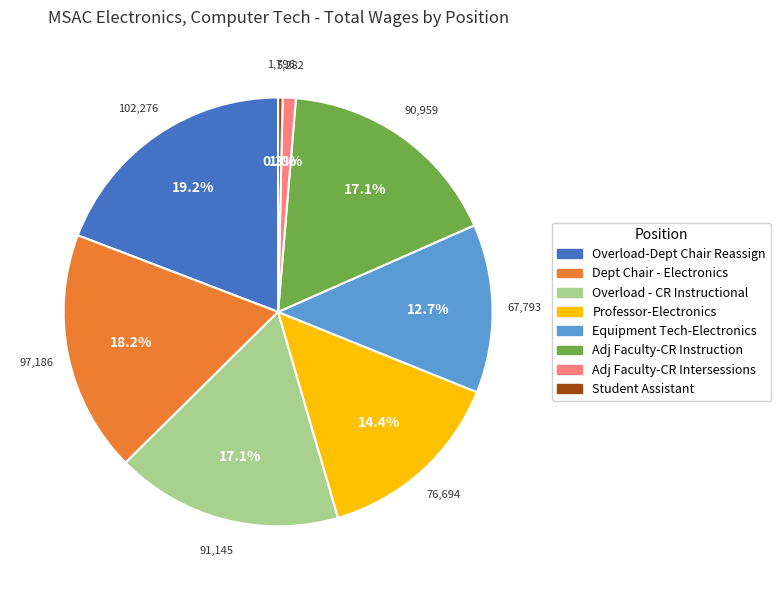

Count the number of slices in the pie.

8